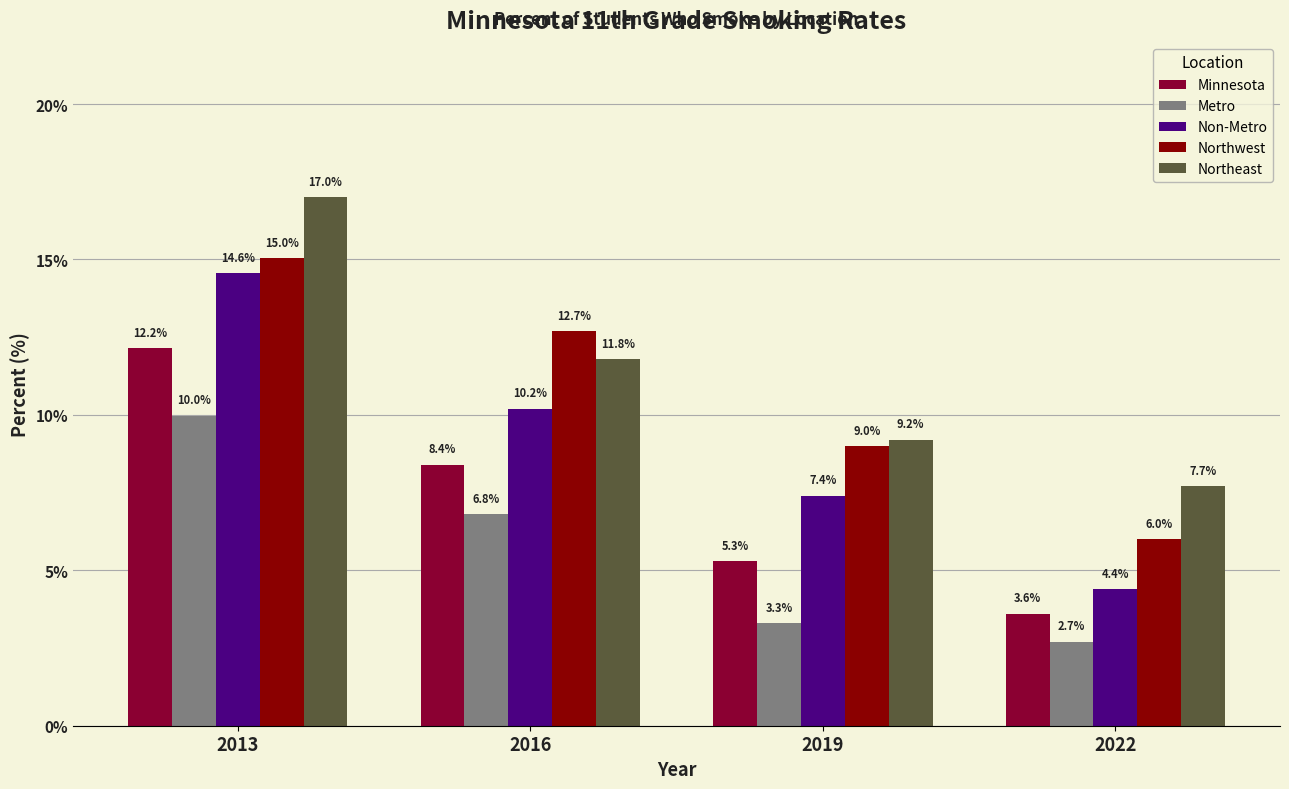

At which label does Non-Metro reach its peak?

2013